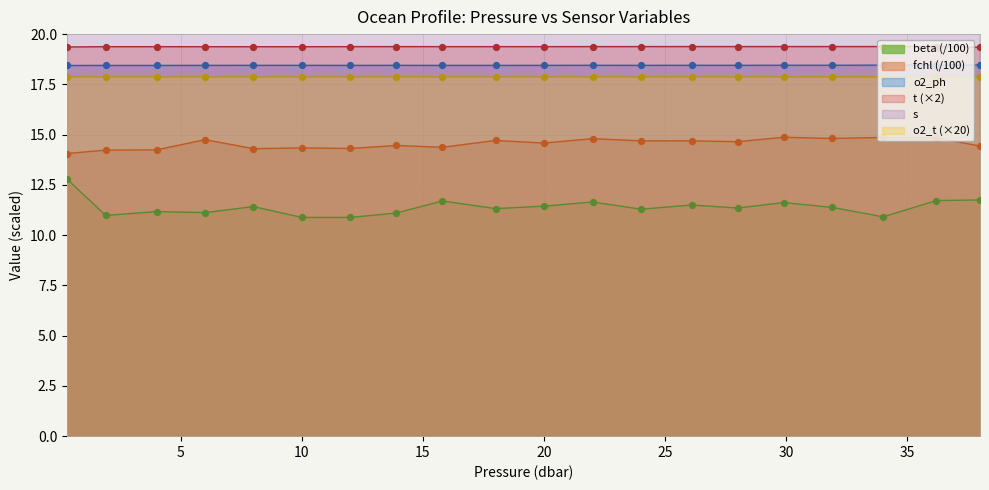

What is the lowest value of the o2_ph series?

18.4